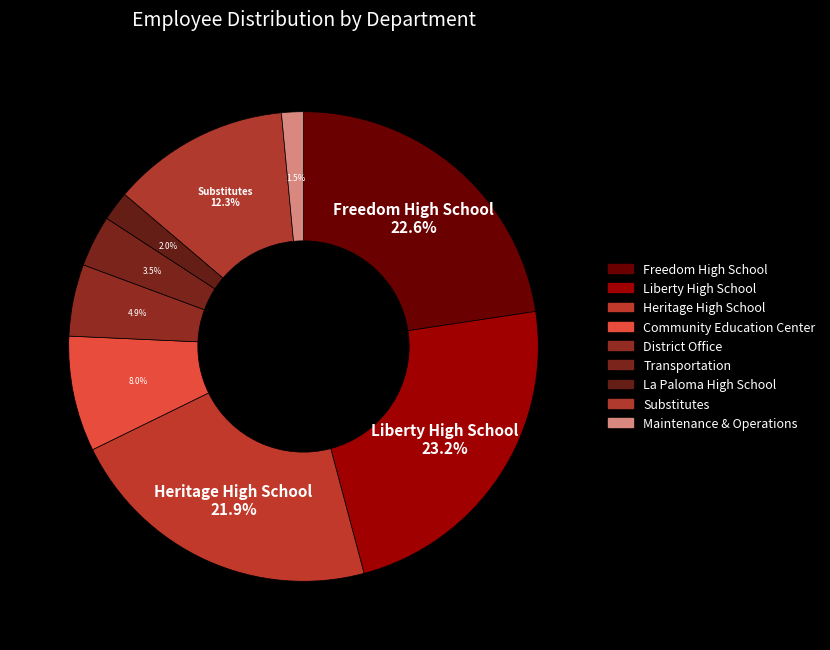

What is the smallest slice in the pie chart?

Maintenance & Operations